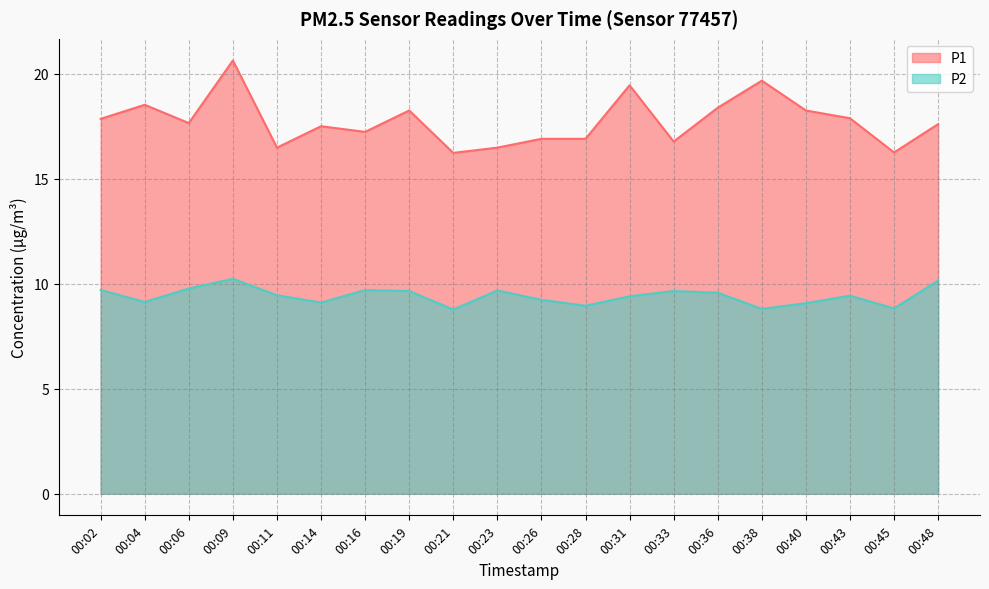

What is the highest value of the P2 series?

10.2